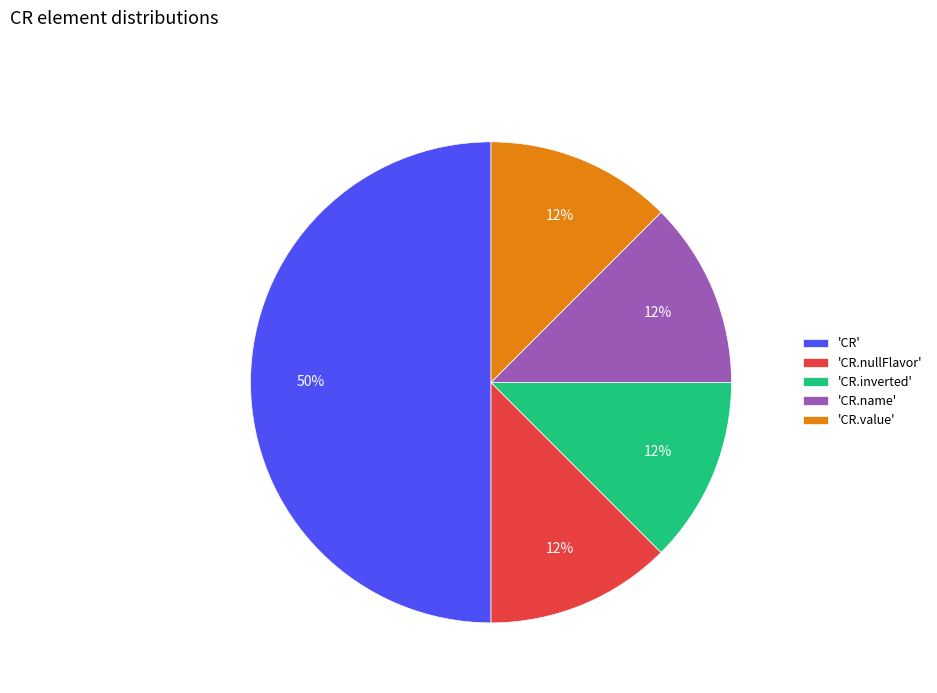

Which slice is the largest?

'CR'